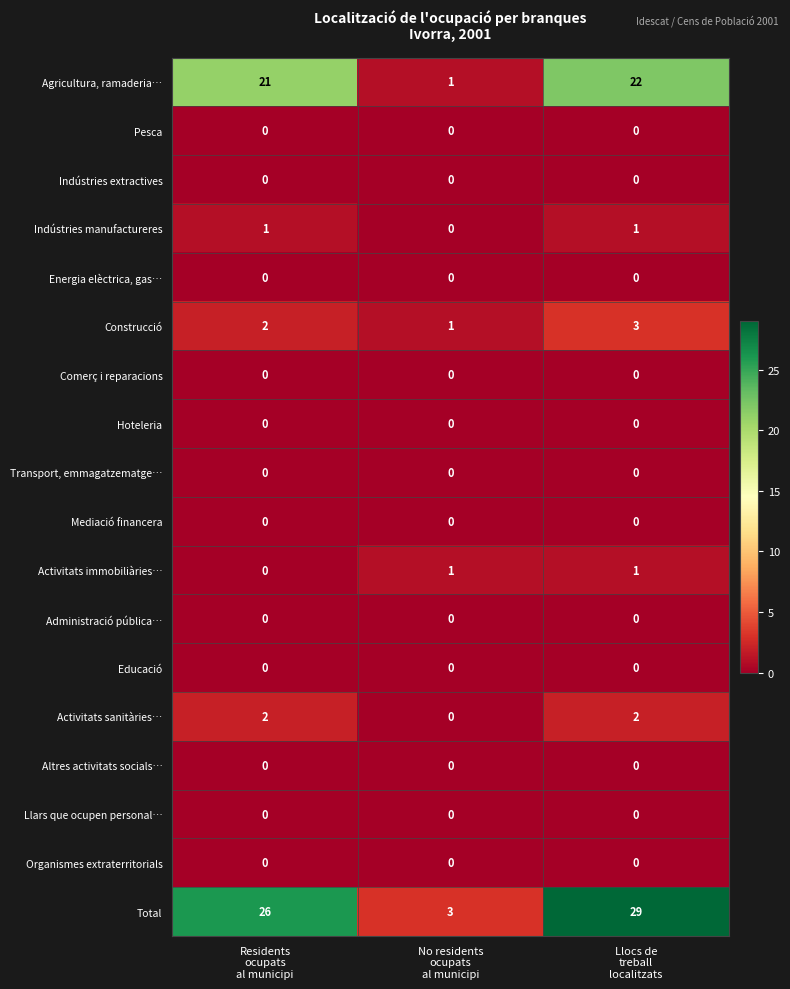

Which series has the largest total across all categories?

Total